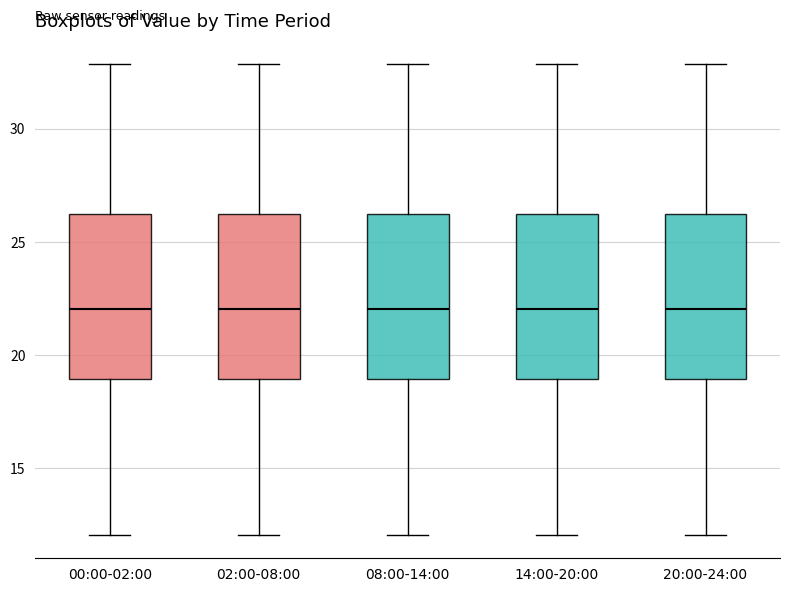

Reading left to right, read every box against the y-axis: the position of its median line, the range the box covers, and the ends of its whiskers. The values are not printed on the chart, so give them approximately, as read against the axis.

00:00-02:00: median 22, box 19 to 26, whiskers 12 to 33
02:00-08:00: median 22, box 19 to 26, whiskers 12 to 33
08:00-14:00: median 22, box 19 to 26, whiskers 12 to 33
14:00-20:00: median 22, box 19 to 26, whiskers 12 to 33
20:00-24:00: median 22, box 19 to 26, whiskers 12 to 33